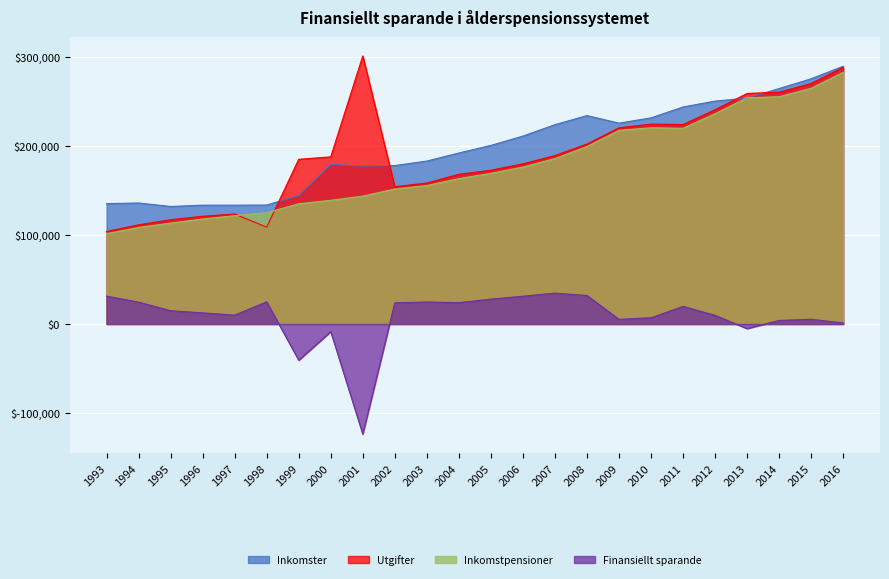

Reading right to left, list all the values displayed in this chart.

Inkomster: 2016=289328	2015=275276	2014=264278	2013=253568	2012=250206	2011=243613	2010=231377	2009=225447	2008=233937	2007=223741	2006=210940	2005=200469	2004=191966	2003=182904	2002=177852	2001=177289	2000=179048	1999=144144	1998=133529	1997=133373	1996=133366	1995=131905	1994=135827	1993=135120
Utgifter: 2016=288183	2015=269994	2014=260290	2013=258776	2012=240500	2011=223887	2010=224422	2009=220230	2008=201993	2007=189049	2006=179770	2005=172605	2004=168048	2003=158235	2002=154072	2001=300930	2000=187644	1999=184854	1998=108674	1997=123456	1996=120909	1995=117030	1994=111305	1993=103858
Inkomstpensioner: 2016=282523	2015=264582	2014=255104	2013=253968	2012=236032	2011=219673	2010=220223	2009=217412	2008=199206	2007=185653	2006=176156	2005=169128	2004=163162	2003=155410	2002=151562	2001=143564	2000=138840	1999=134961	1998=124862	1997=121578	1996=117864	1995=113244	1994=108371	1993=101438
Finansiellt sparande: 2016=1145	2015=5281	2014=3988	2013=-5208	2012=9706	2011=19726	2010=6955	2009=5217	2008=31944	2007=34692	2006=31170	2005=27864	2004=23918	2003=24669	2002=23780	2001=-123641	2000=-8596	1999=-40710	1998=24855	1997=9917	1996=12457	1995=14875	1994=24522	1993=31262